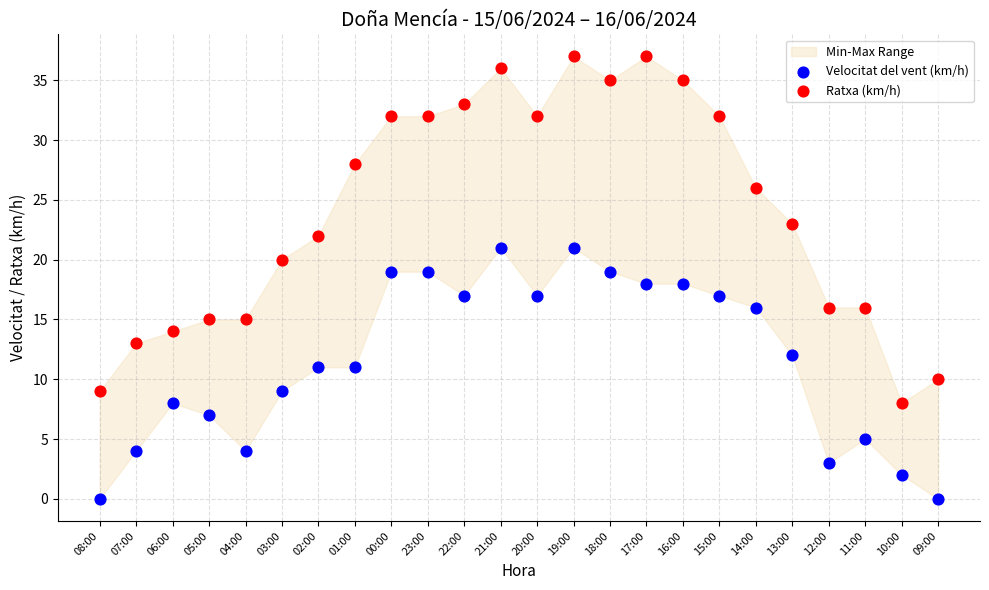

Which series reaches the minimum Y coordinate?

Velocitat del vent (km/h)